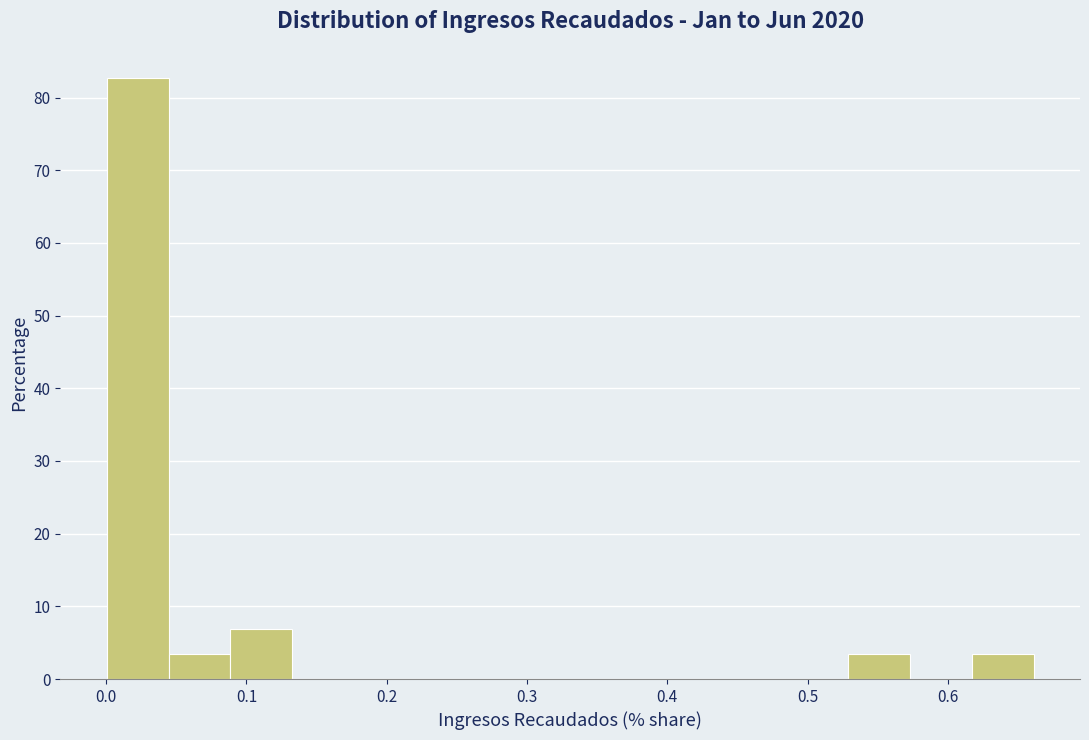

Reading left to right, transcribe this chart: for each bar, give the range it covers on the x-axis and its height. Neither the bar edges nor the heights are printed on the chart, so give them approximately, as read against the axes.

0.00 to 0.04: 83
0.04 to 0.09: 3
0.09 to 0.13: 7
0.13 to 0.18: 0
0.18 to 0.22: 0
0.22 to 0.26: 0
0.26 to 0.31: 0
0.31 to 0.35: 0
0.35 to 0.40: 0
0.40 to 0.44: 0
0.44 to 0.48: 0
0.48 to 0.53: 0
0.53 to 0.57: 3
0.57 to 0.62: 0
0.62 to 0.66: 3